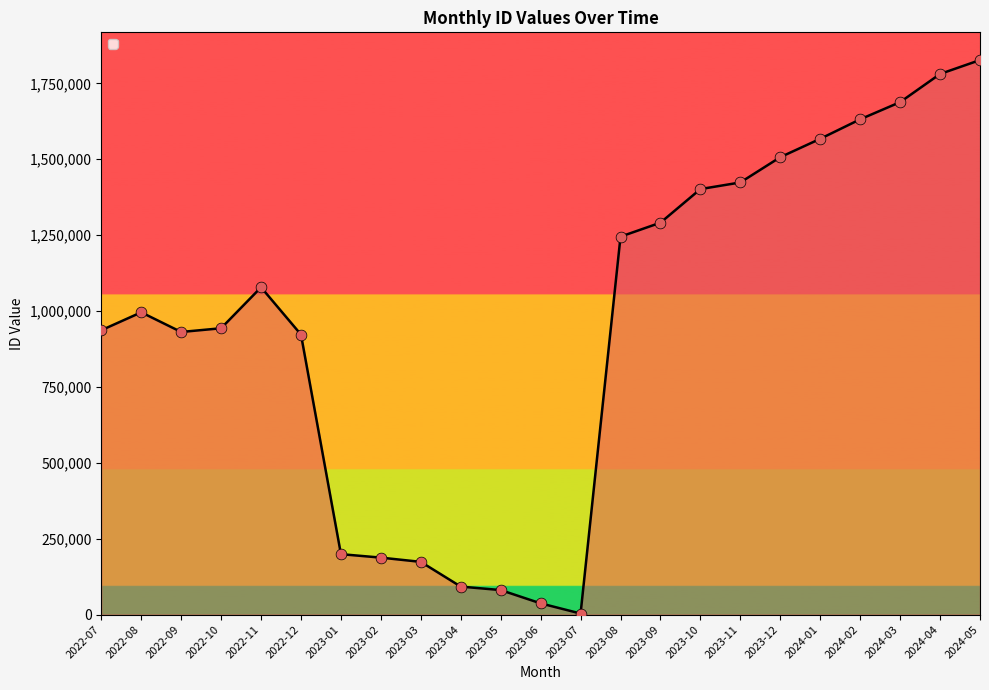

What is the ratio of the value at 2023-02 to the value at 2023-03?

1.1